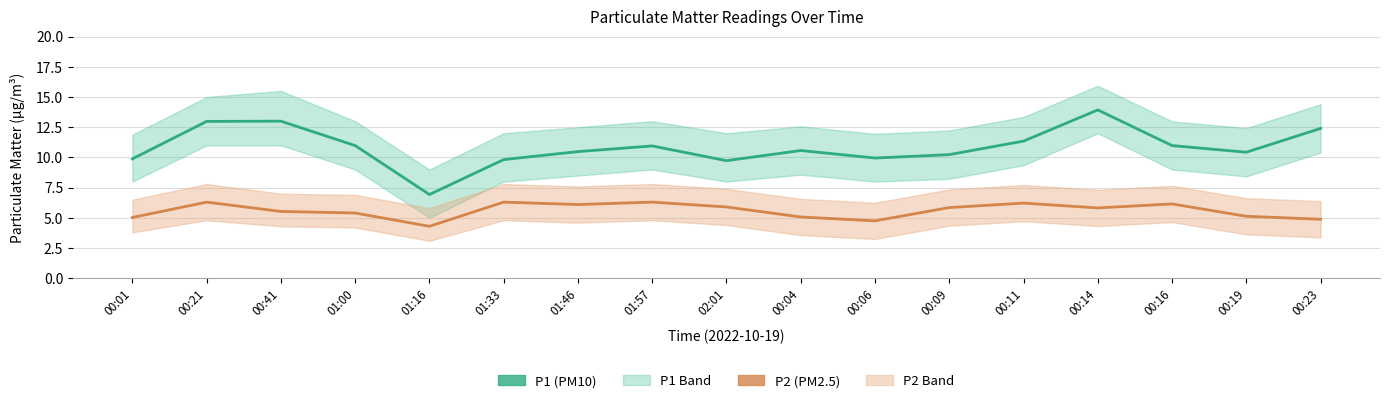

Reading left to right, extract all data points from this chart.

P1 (PM10): 00:01=9.9	00:21=13.0	00:41=13.0	01:00=11.0	01:16=6.9	01:33=9.8	01:46=10.5	01:57=10.9	02:01=9.7	00:04=10.6	00:06=9.9	00:09=10.2	00:11=11.3	00:14=13.9	00:16=11.0	00:19=10.4	00:23=12.4
P2 (PM2.5): 00:01=5.0	00:21=6.3	00:41=5.5	01:00=5.4	01:16=4.3	01:33=6.3	01:46=6.1	01:57=6.3	02:01=5.9	00:04=5.1	00:06=4.8	00:09=5.8	00:11=6.2	00:14=5.8	00:16=6.2	00:19=5.1	00:23=4.9